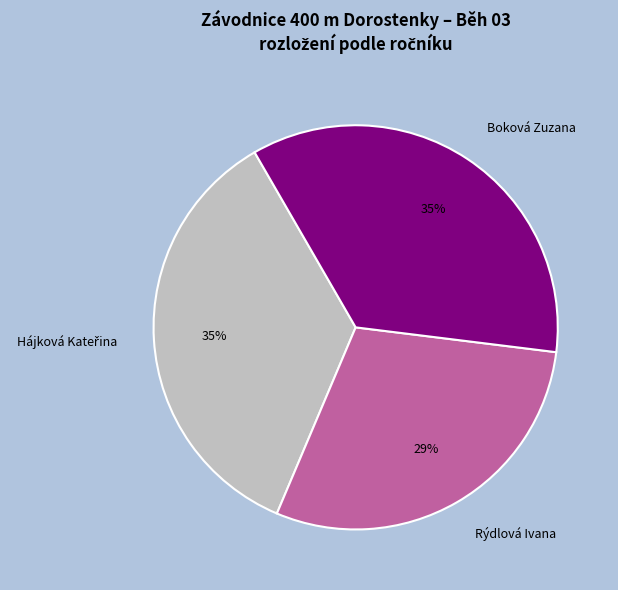

Does any single category account for the majority?

No